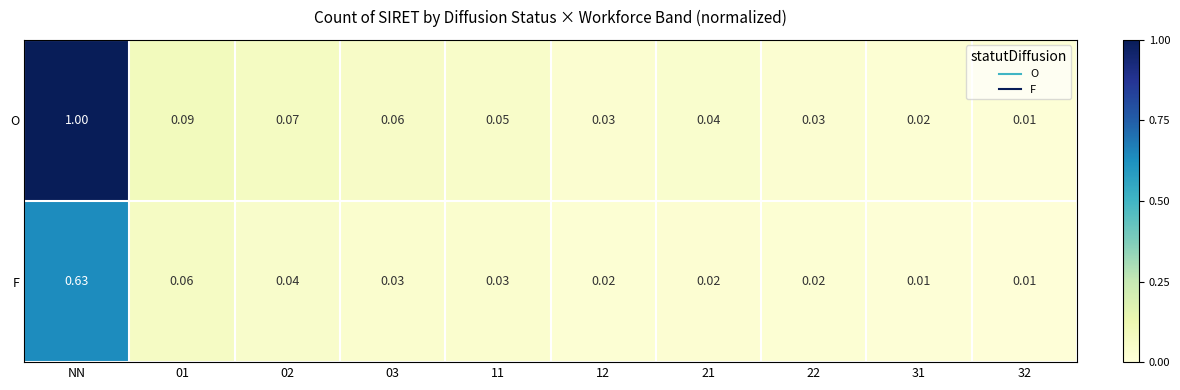

Which series has the largest range (max minus min)?

O